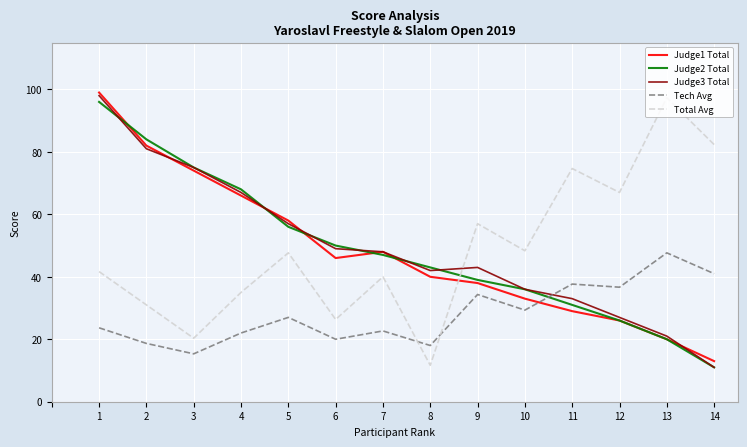

Is the value of Tech Avg at 13 greater than the value of Judge1 Total at 4?

No